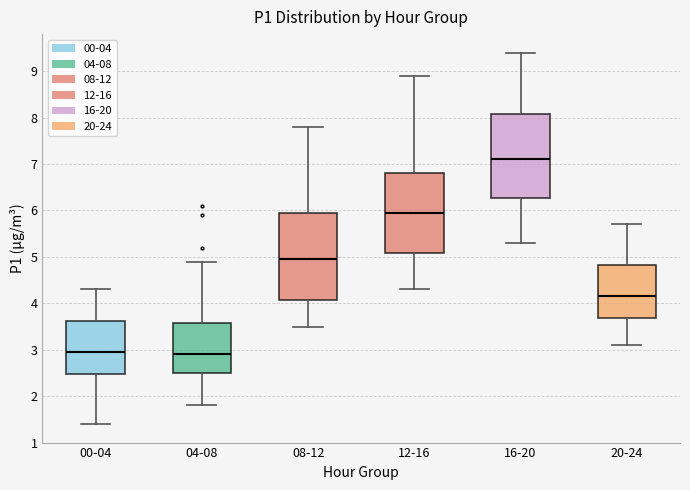

Where is the lower edge of the box for 20-24 on the y-axis? The values are not printed on the chart, so give them approximately, as read against the axis.

3.7